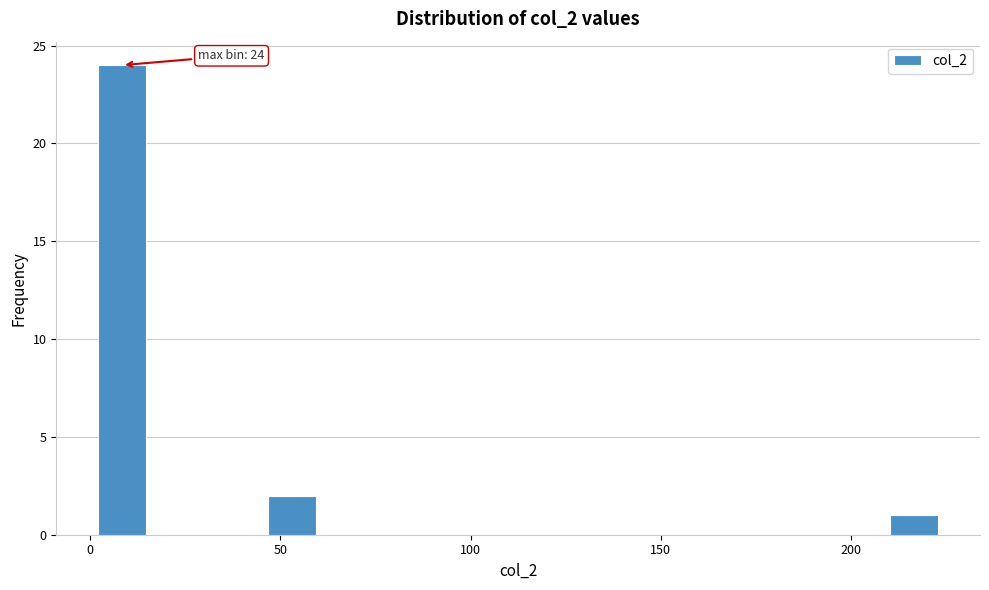

Around what value on the x-axis is the tallest bar? Give the approximate position of its centre, as read against the axis.

10